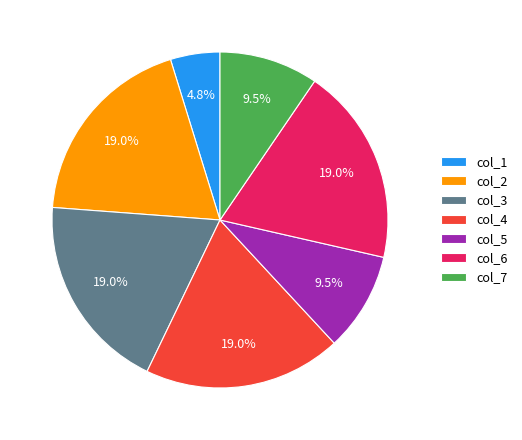

To the nearest percent, what is the average slice percentage?

14%